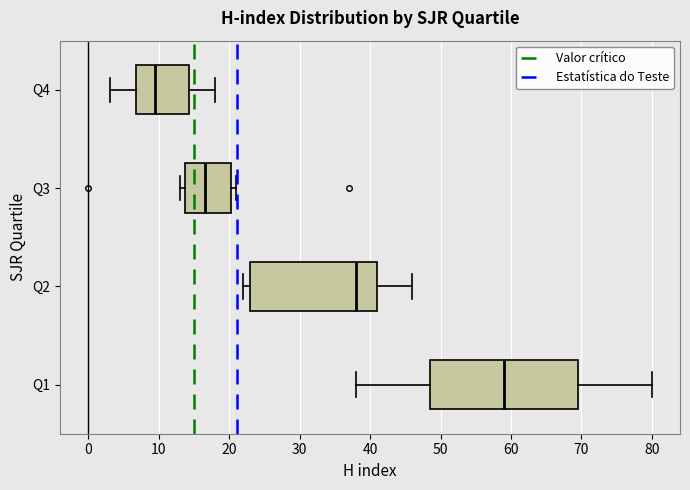

Which box has the furthest to the left median line?

Q4